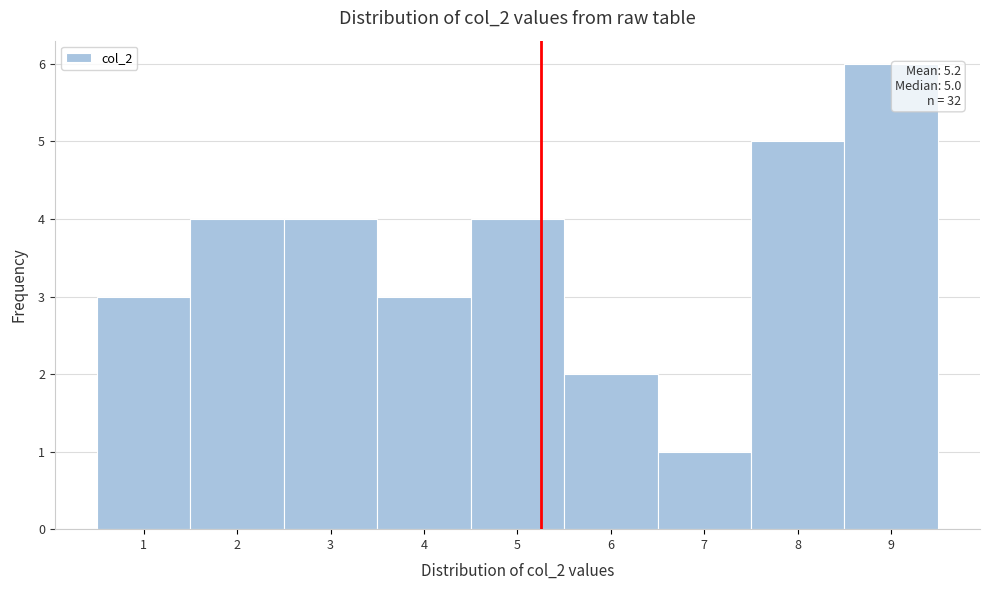

Which range on the x-axis has the tallest bar?

8.5 to 9.5